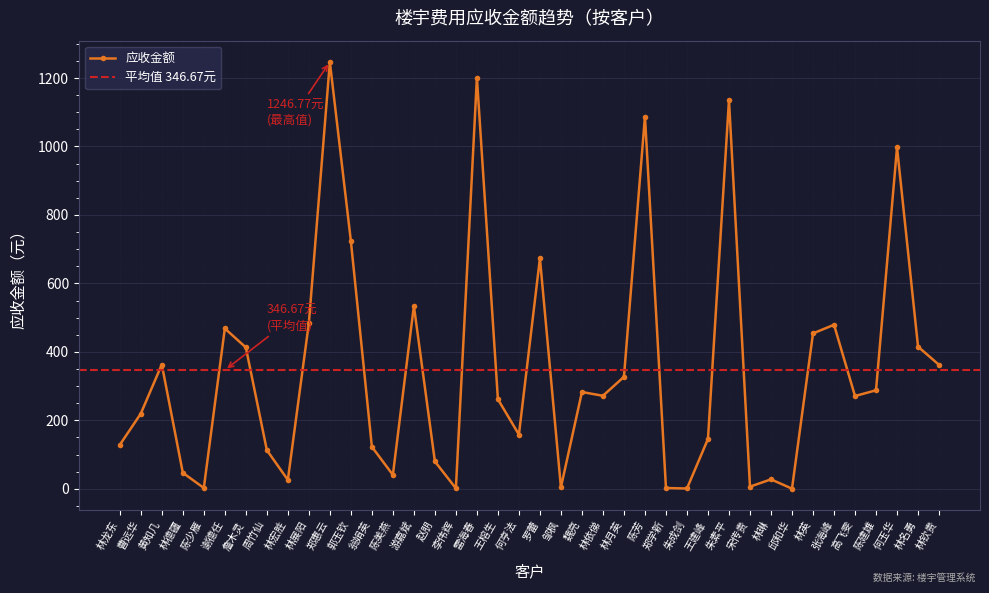

Rank the categories by value from lowest to highest.

邱和华, 朱成剑, 李伟辉, 郑学新, 陈少雁, 邹枫, 宋传贵, 林宏胜, 林琳, 陈美燕, 林德疆, 赵朋, 周竹仙, 翁娟英, 林龙东, 王建峰, 何亨法, 曹远华, 王榕生, 高飞雯, 林依俤, 魏亮, 陈建雄, 林月英, 林钦贵, 黄知几, 詹木灵, 林名勇, 林英, 谢德任, 张海峰, 林展阳, 游嘉斌, 罗蕾, 郭玉钦, 何玉华, 陈芳, 朱素平, 雷海春, 郑惠云